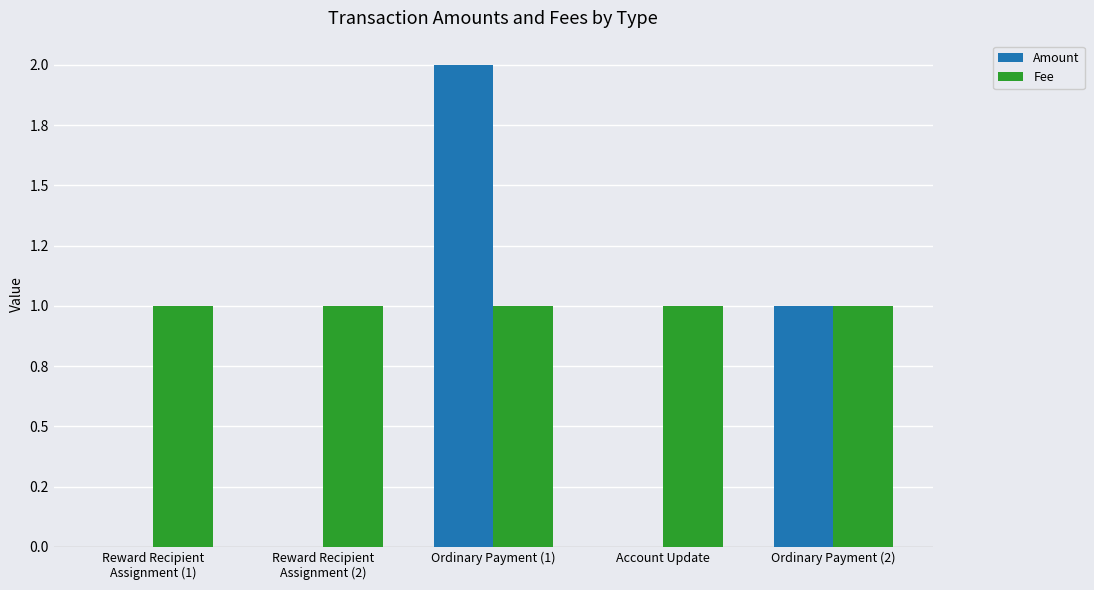

What is the average value of the Amount series?

1